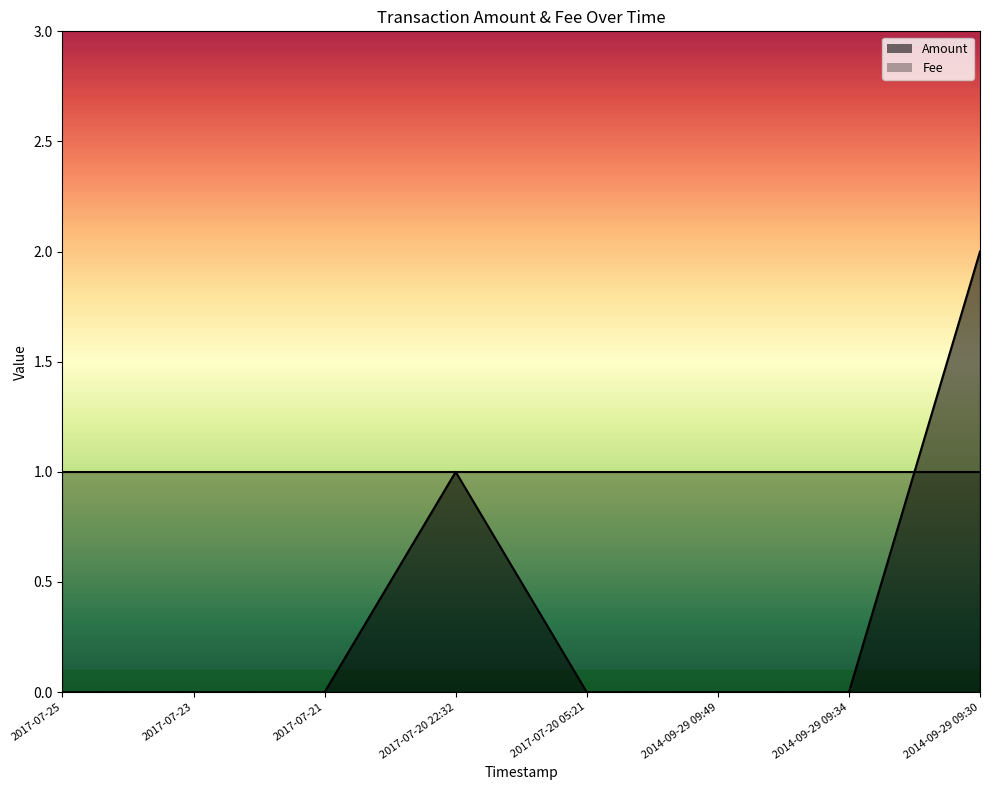

True or false: the data shows 0 at 2017-07-23.

True